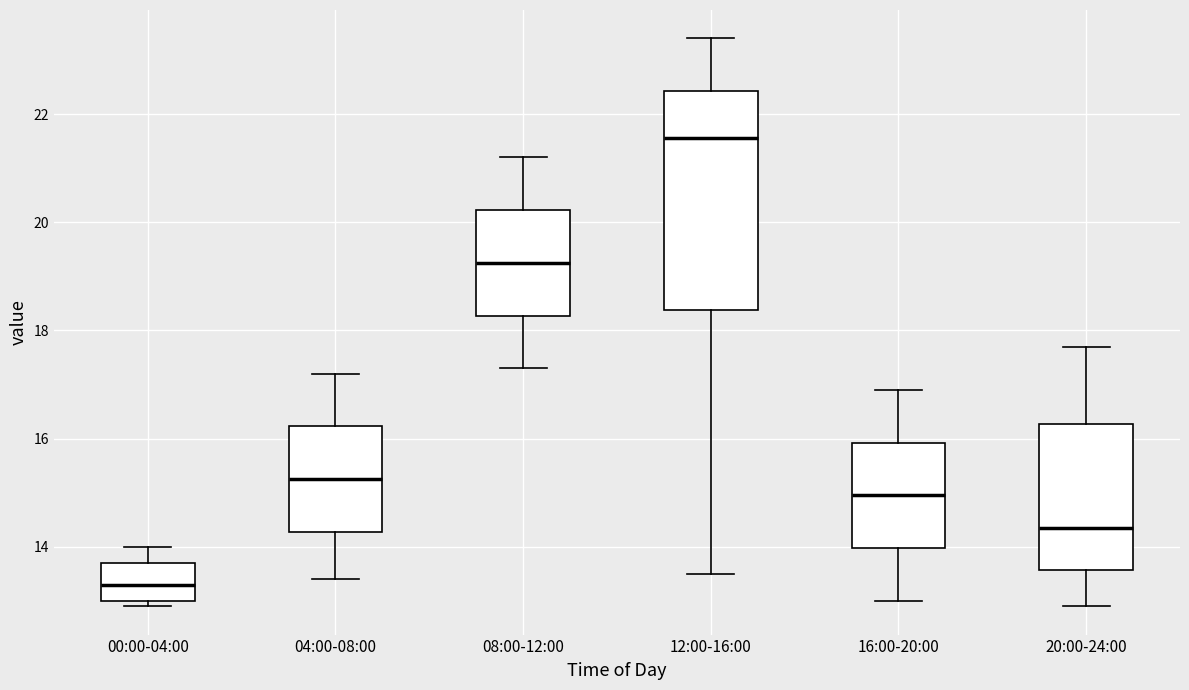

Reading left to right, transcribe this box plot: for each box, give where its median line is, the range the box spans, and where its two whiskers end, as read against the y-axis. The values are not printed on the chart, so give them approximately, as read against the axis.

00:00-04:00: median 13.4, box 13.0 to 13.8, whiskers 13.0 (just below the box's lower edge) to 14.0
04:00-08:00: median 15.2, box 14.2 to 16.2, whiskers 13.4 to 17.2
08:00-12:00: median 19.2, box 18.2 to 20.2, whiskers 17.4 to 21.2
12:00-16:00: median 21.6, box 18.4 to 22.4, whiskers 13.6 to 23.4
16:00-20:00: median 15.0, box 14.0 to 16.0, whiskers 13.0 to 17.0
20:00-24:00: median 14.4, box 13.6 to 16.2, whiskers 13.0 to 17.8